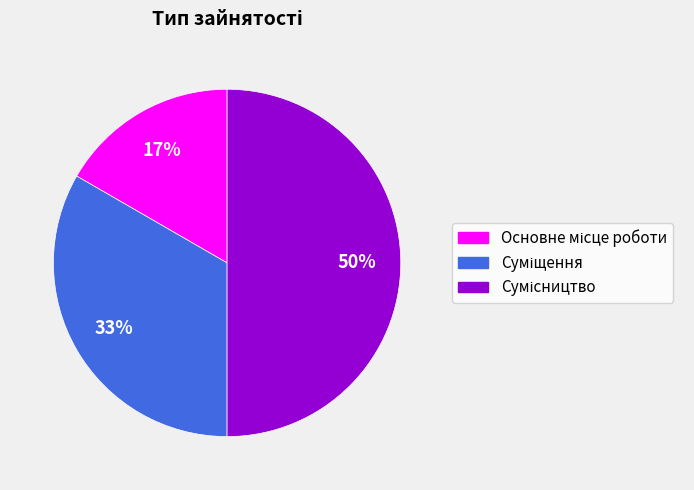

To the nearest percent, what is the average slice percentage?

33%